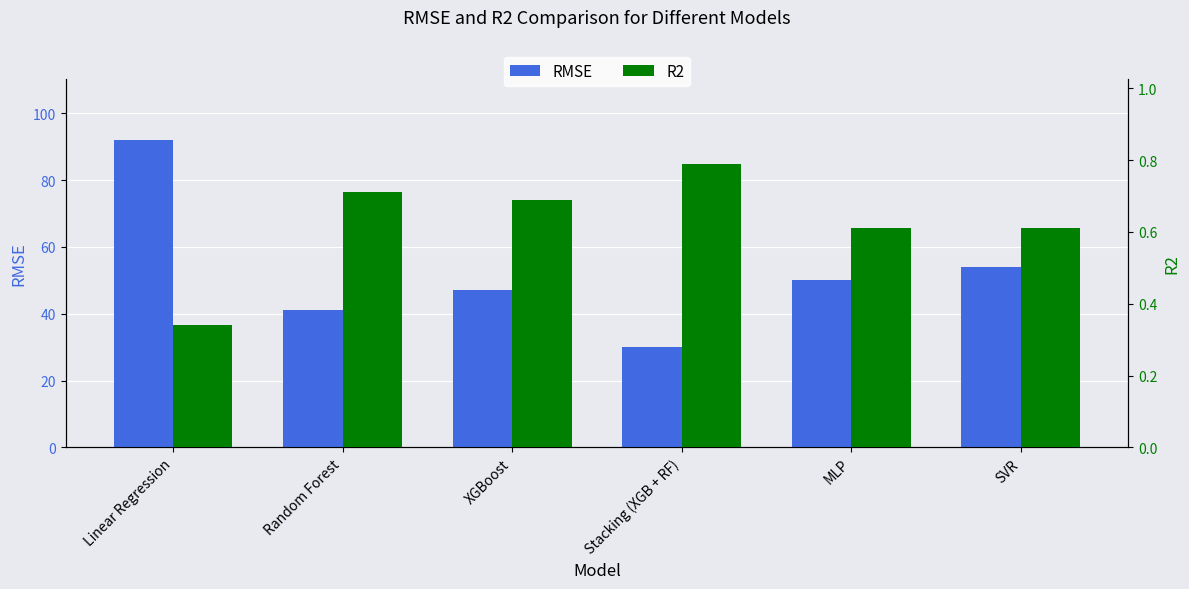

How many data points in RMSE are above 50?

2